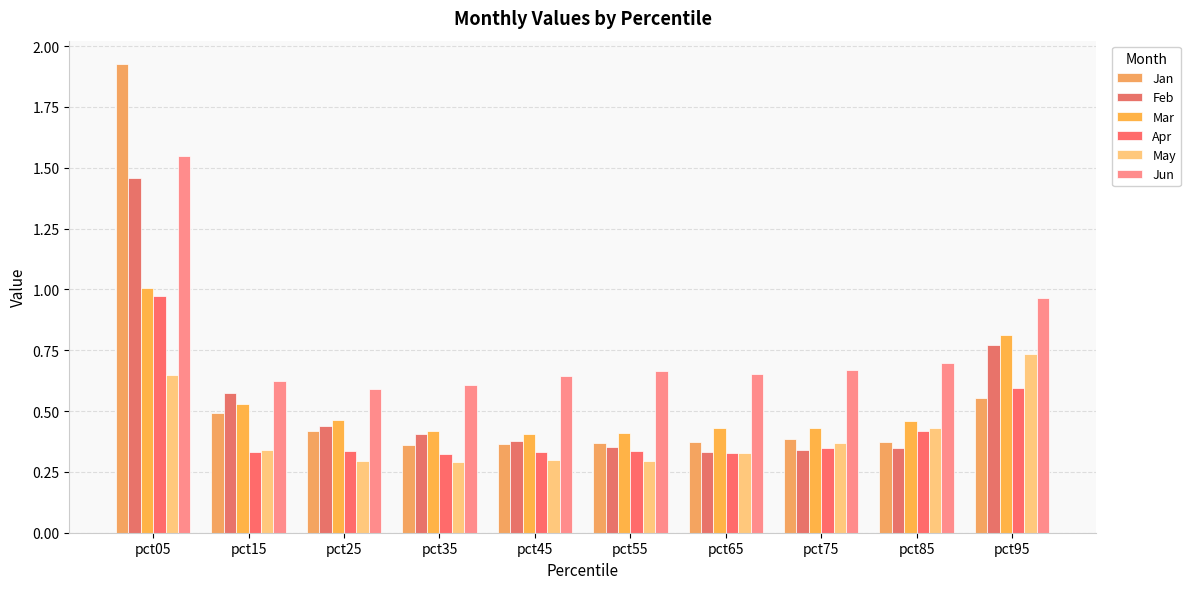

How many groups of bars are there?

10